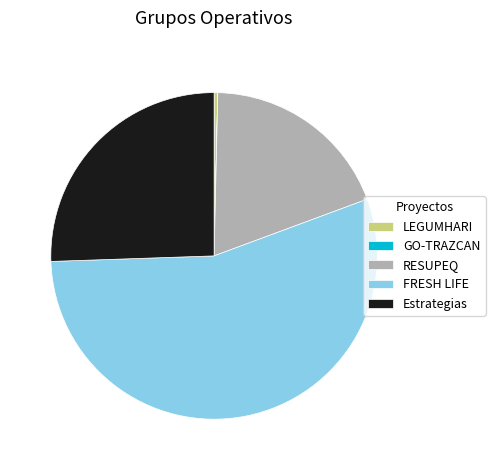

True or false: RESUPEQ accounts for 32% of the total.

False